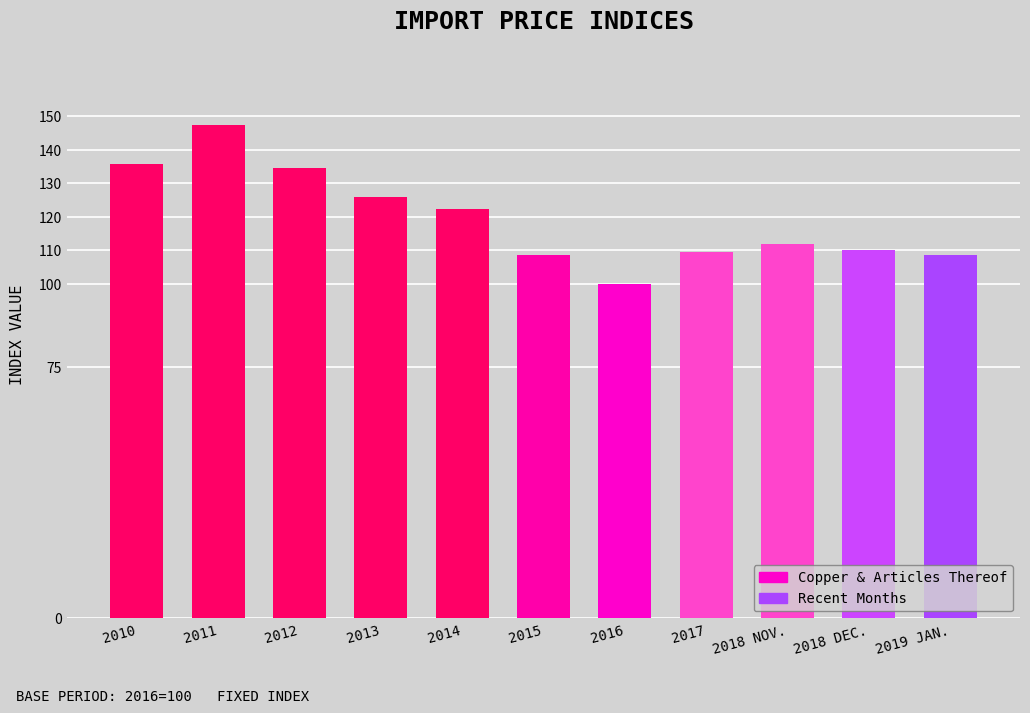

What is the approximate value at 2018 NOV.?

111.8